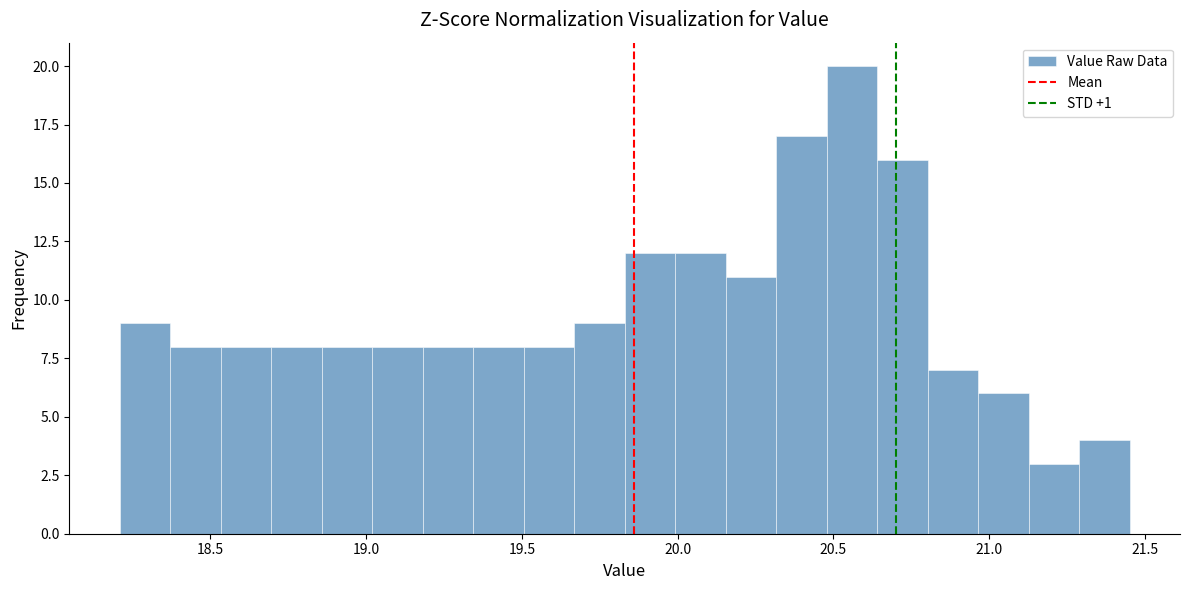

Around what value on the x-axis is the tallest bar? Give the approximate position of its centre, as read against the axis.

20.55